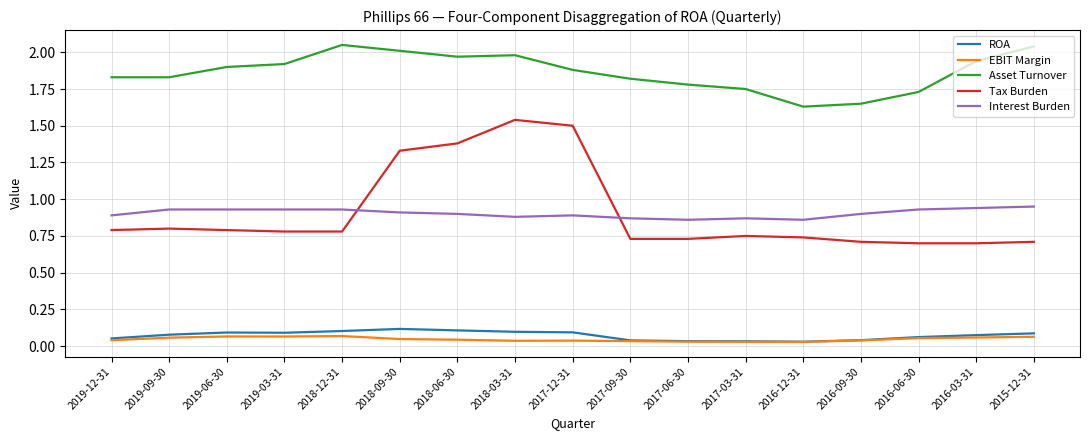

True or false: ROA has a value of 0.1 at 2019-12-31.

True